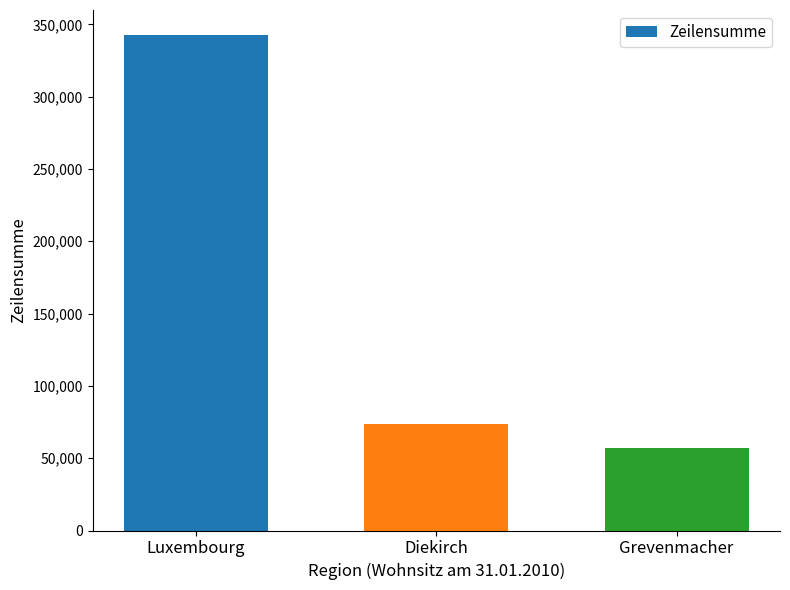

At which label does the data first exceed 73523?

Luxembourg